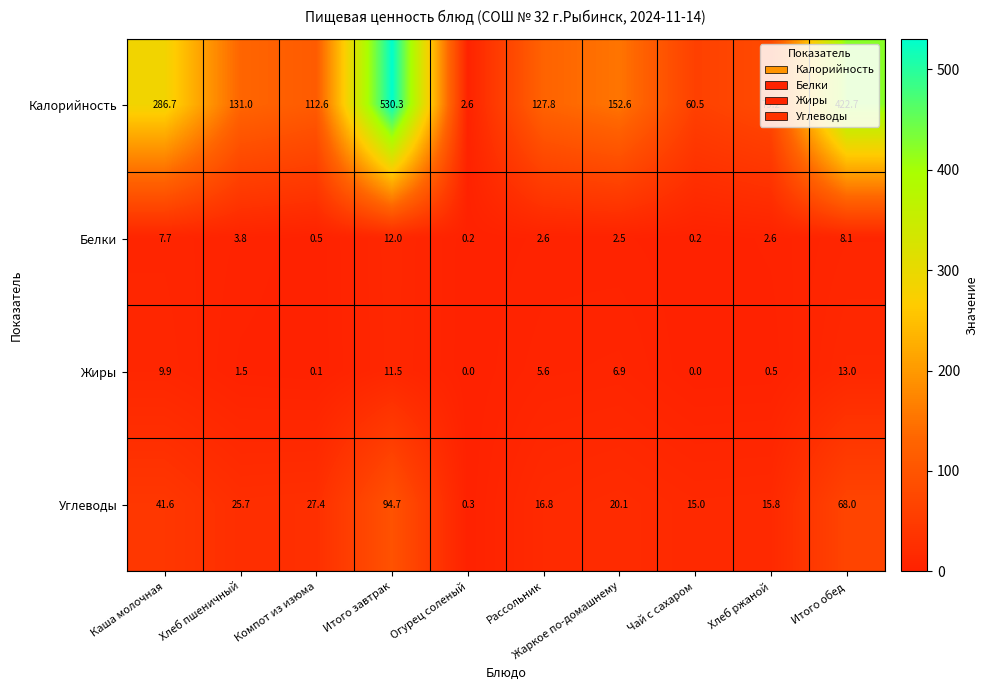

At which category is the sum across all series the highest?

Итого завтрак